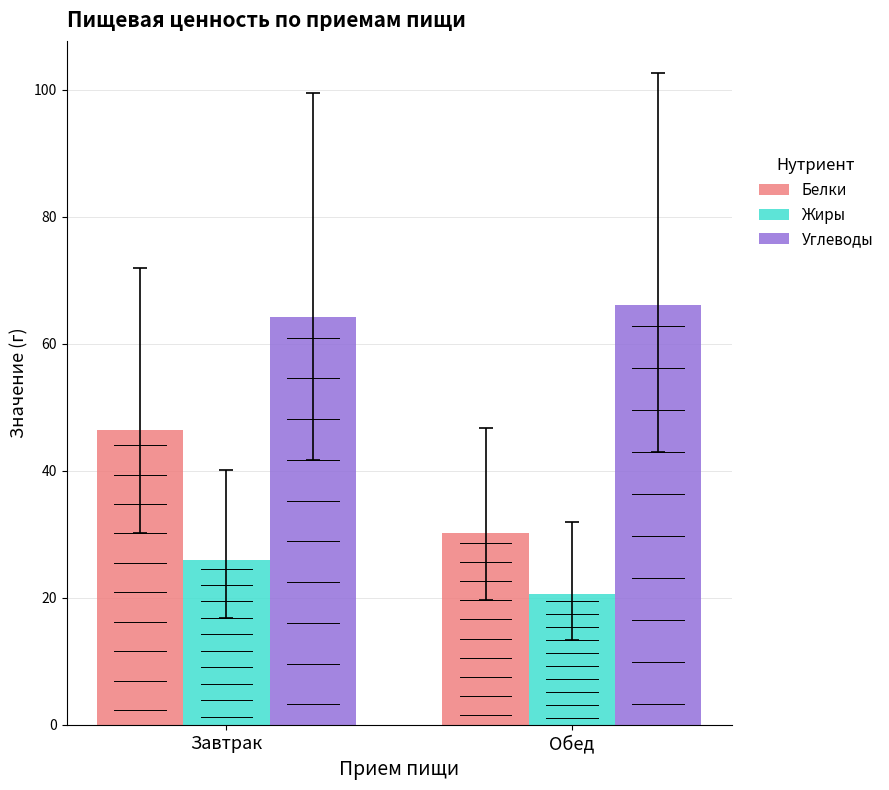

How many distinct data groups are displayed?

3